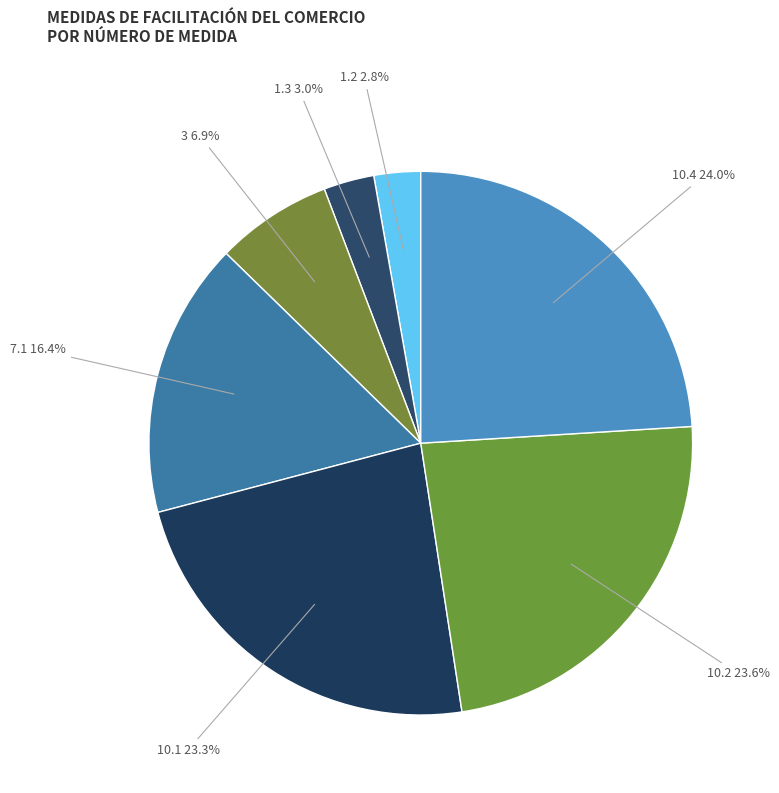

To the nearest percent, what is the difference between the largest and smallest slice percentages?

21%